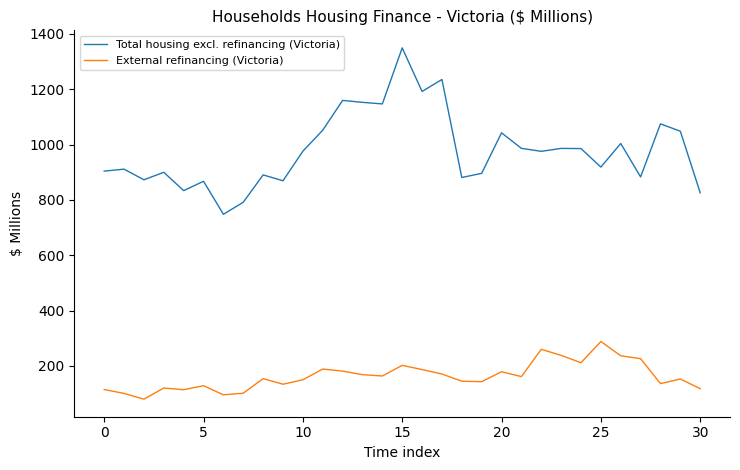

What is the minimum value shown in the chart?

79.9